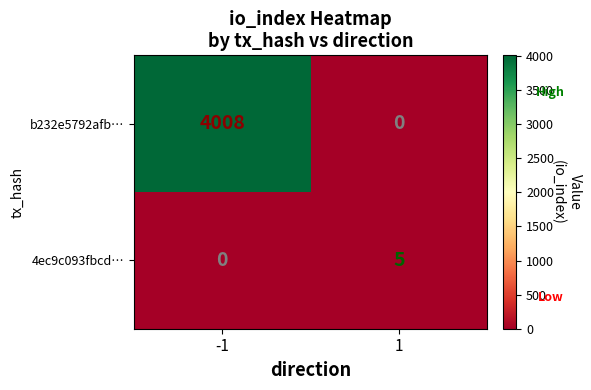

Which series has the widest spread of values?

b232e5792afb…